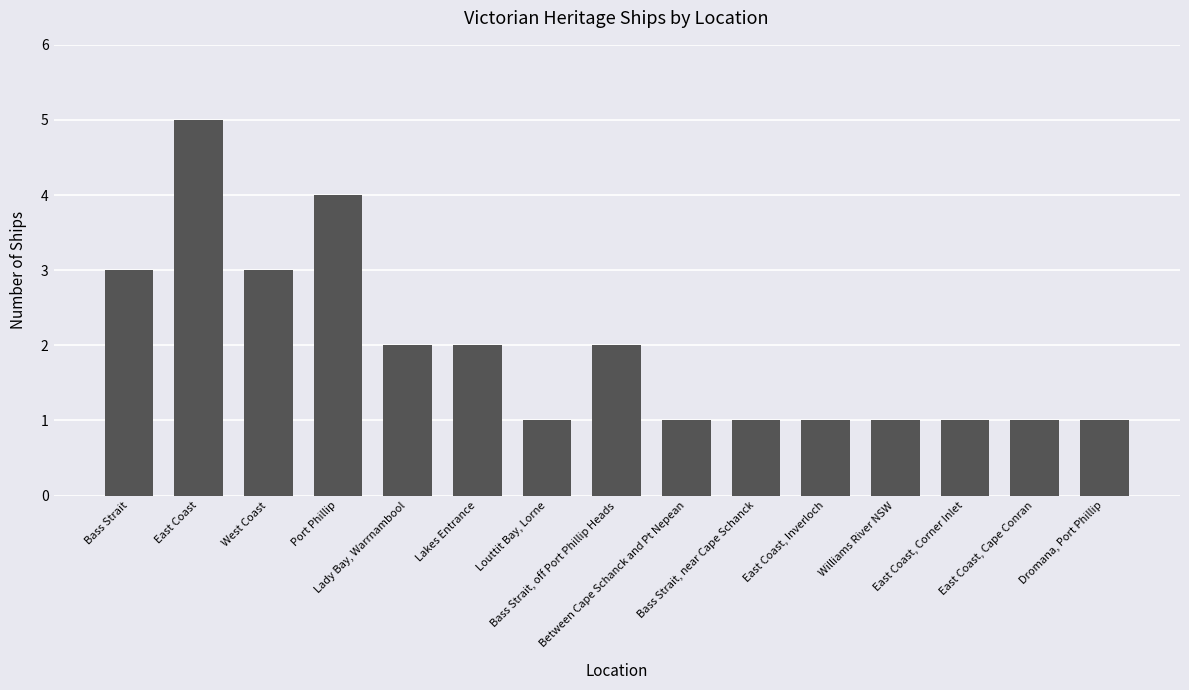

What is the label of the 2nd bar from the right?

East Coast, Cape Conran